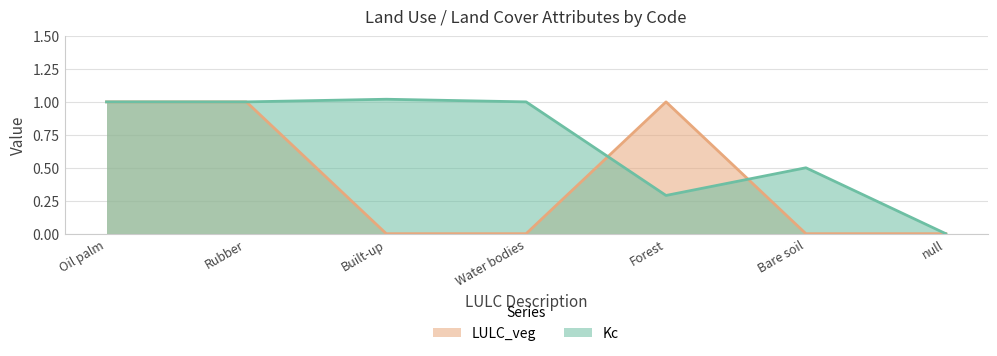

At which category is the sum across all series the highest?

Oil palm